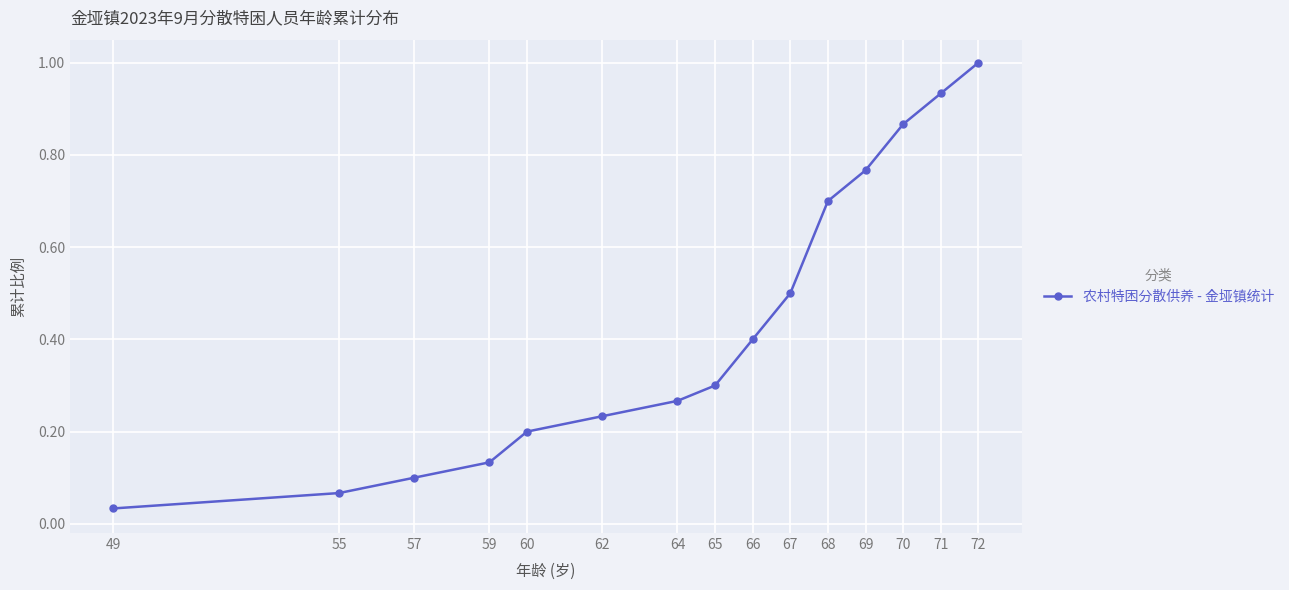

List the labels in order of value, largest first.

72, 71, 70, 69, 68, 67, 66, 65, 64, 62, 60, 59, 57, 55, 49